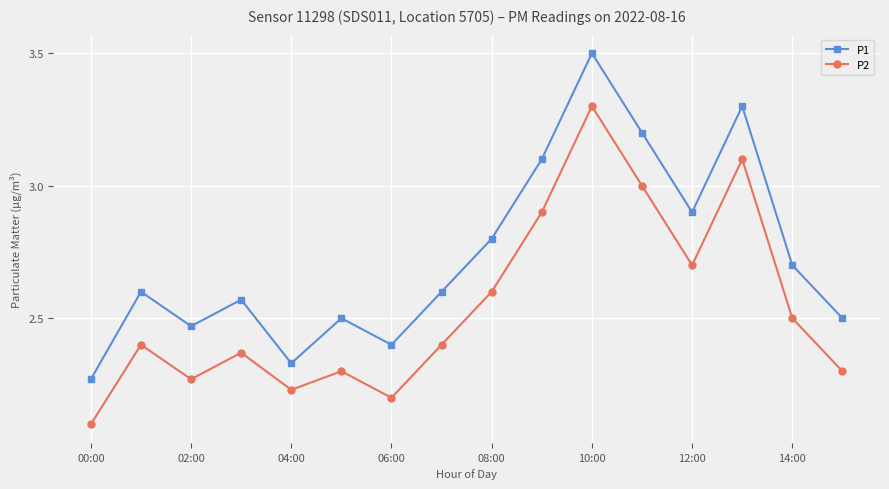

Which series has the largest range (max minus min)?

P1